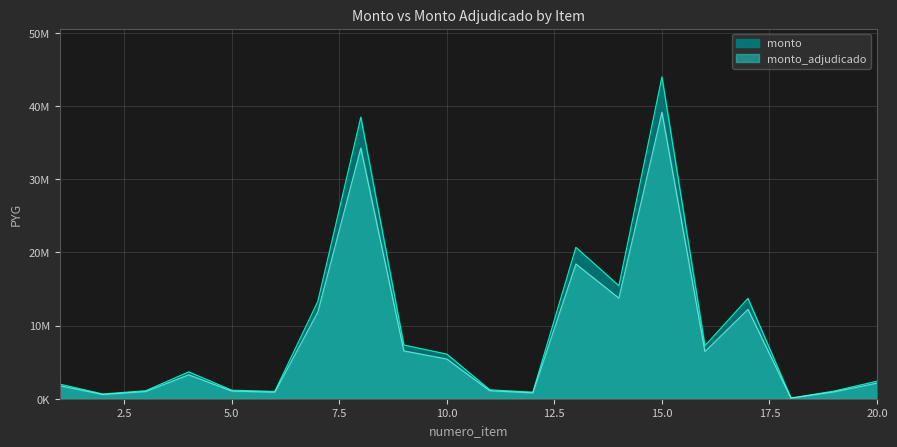

What is the approximate value of monto_adjudicado at 3?

979000